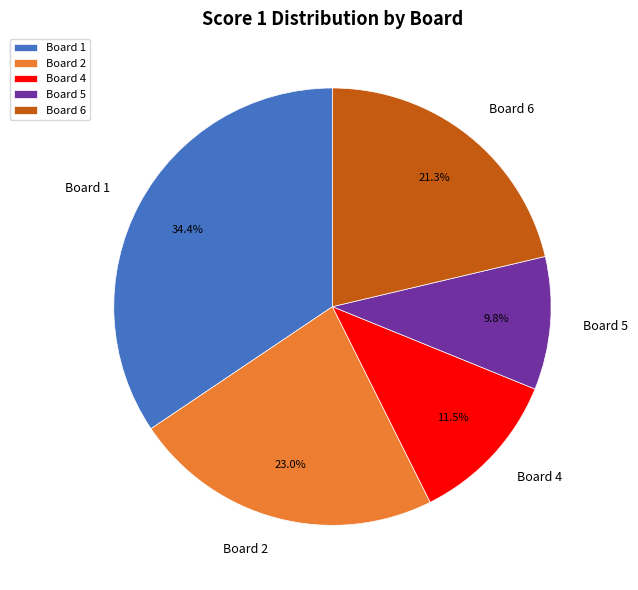

To the nearest percent, what is the average slice percentage?

20%